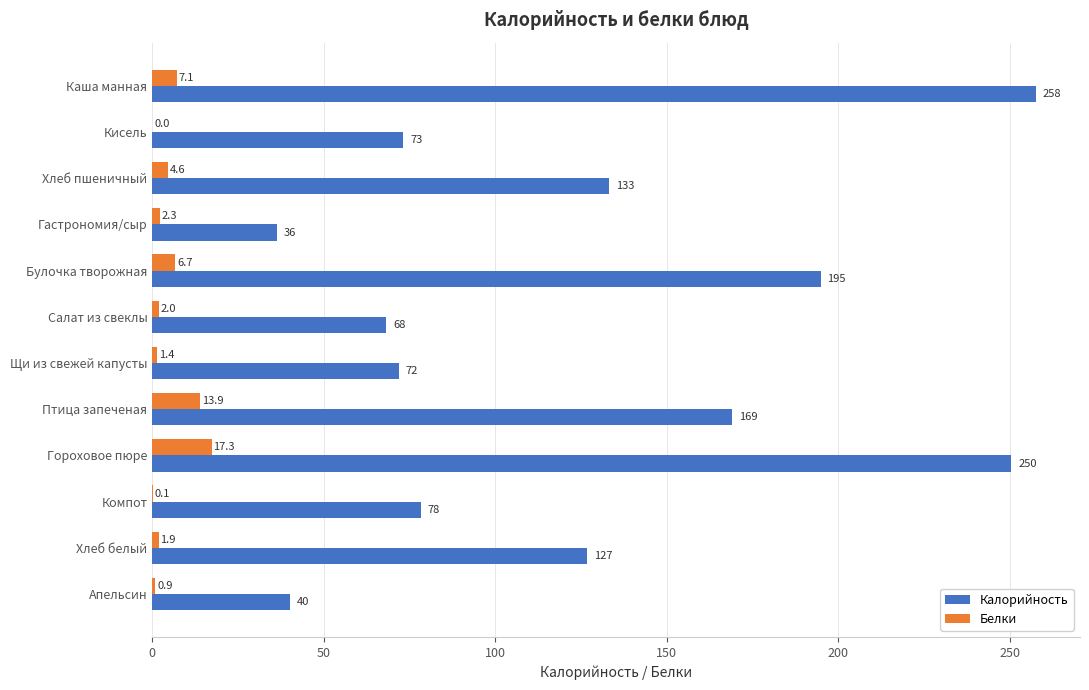

Which label corresponds to the largest value in the chart?

Каша манная